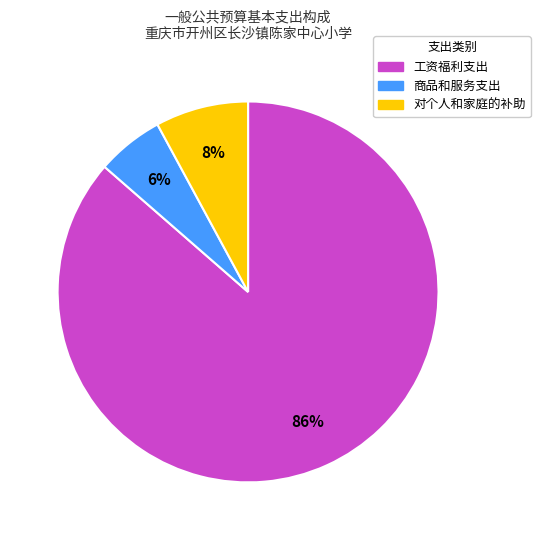

Is it true that 对个人和家庭的补助 is 8% of the pie?

True